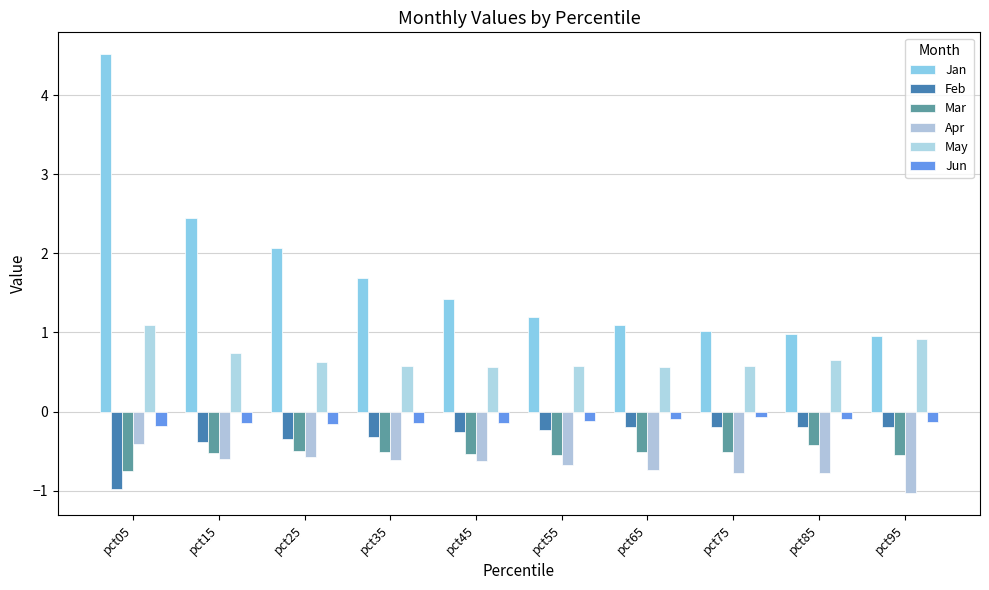

Between pct35 and pct75, which is larger?

pct35